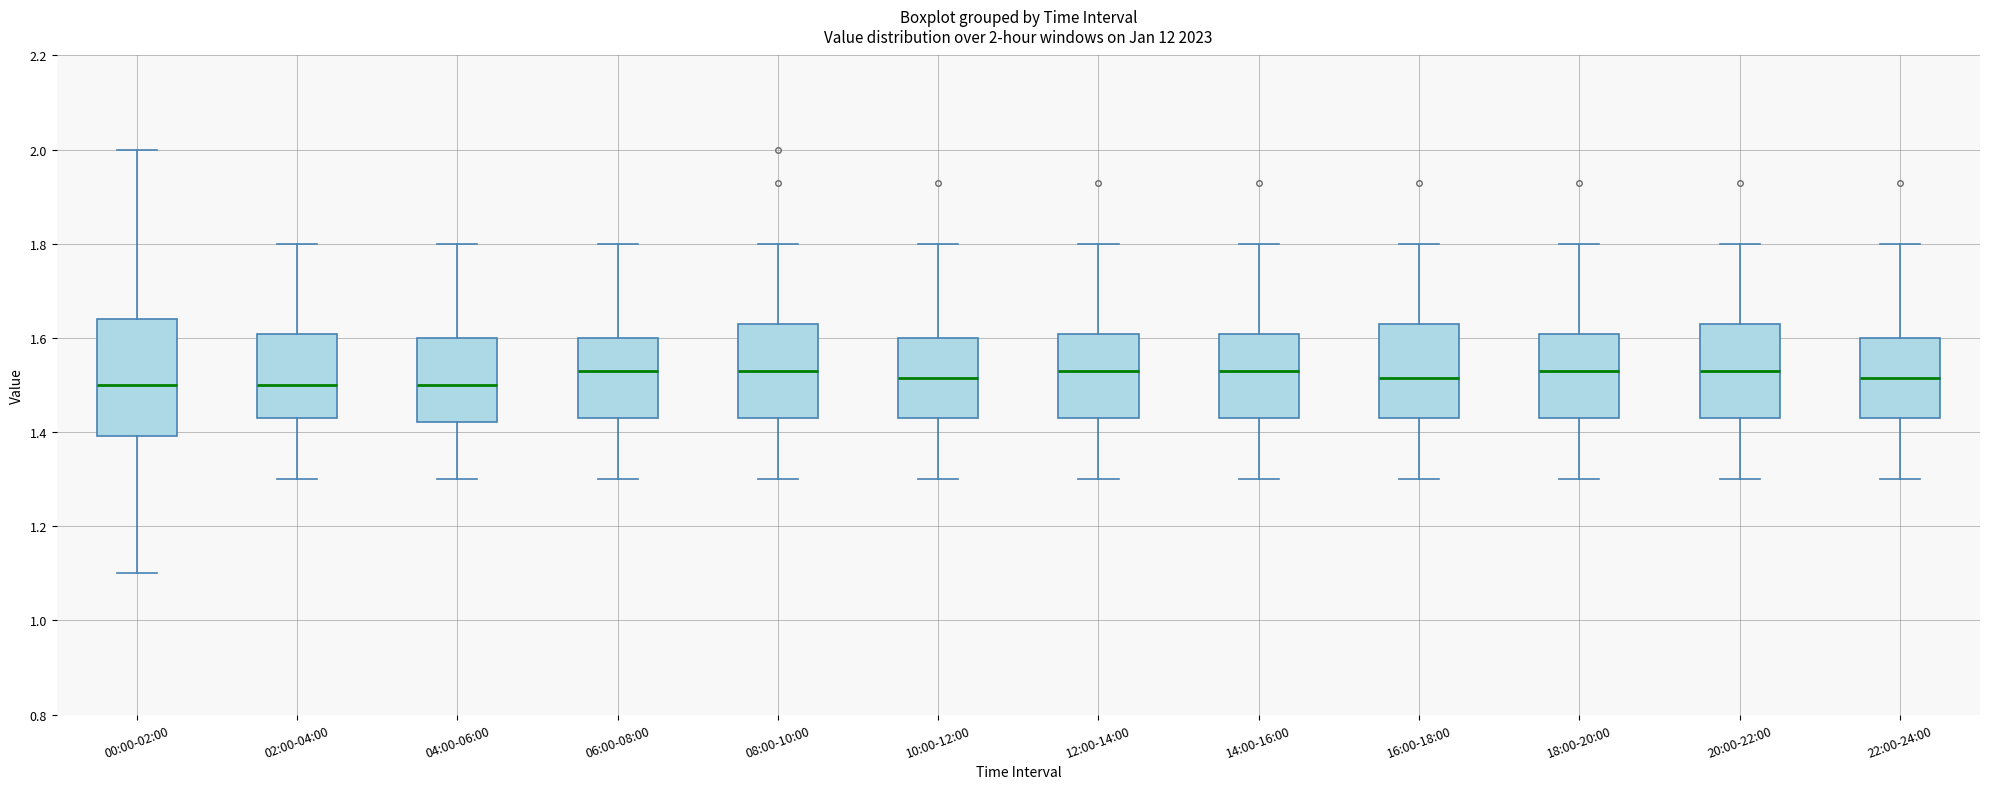

Comparing the boxes themselves (not the whiskers), which one is the tallest?

00:00-02:00